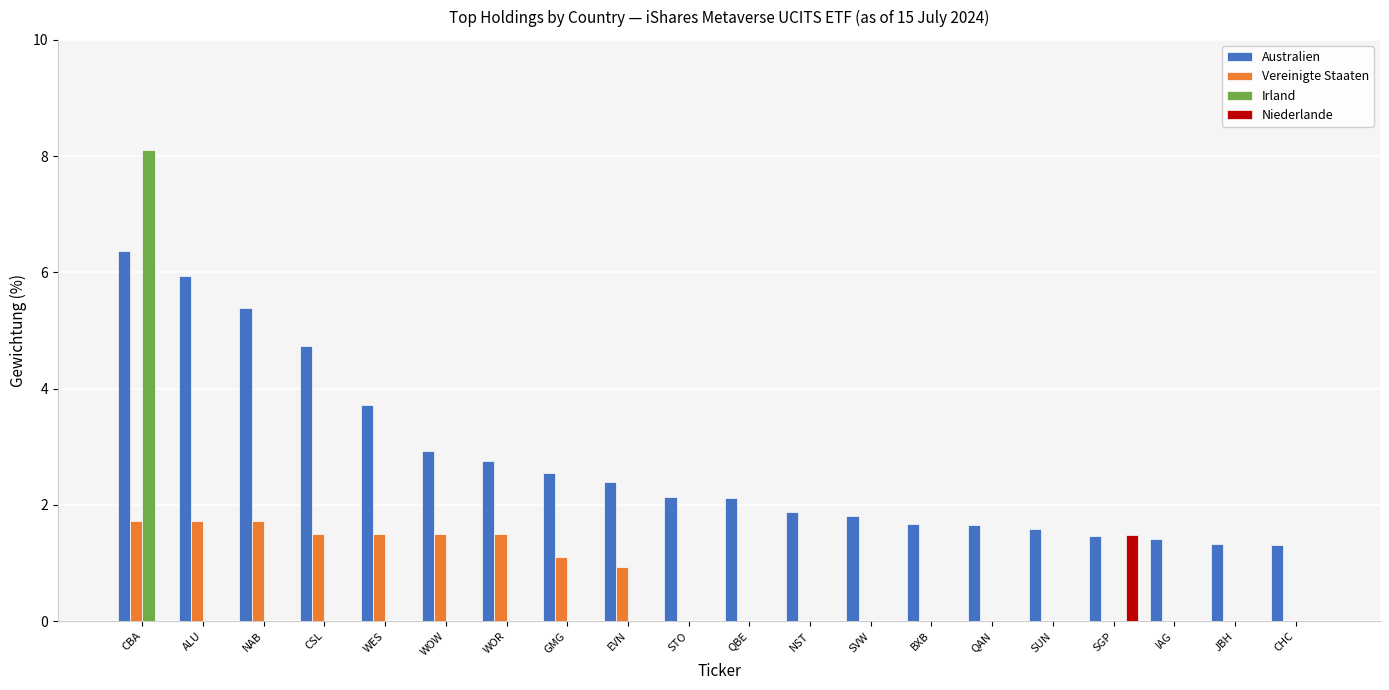

What is the average value of the Australien series?

2.8